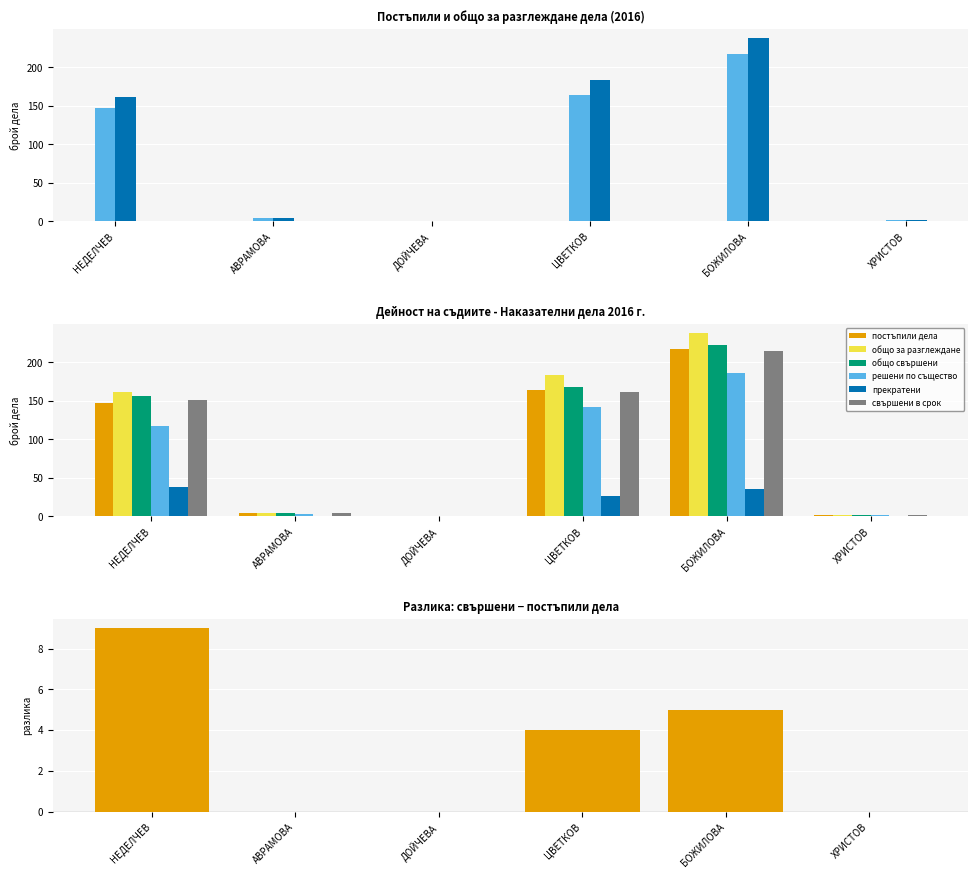

What is the difference between the общо за разглеждане values at НЕДЕЛЧЕВ and ХРИСТОВ?

159